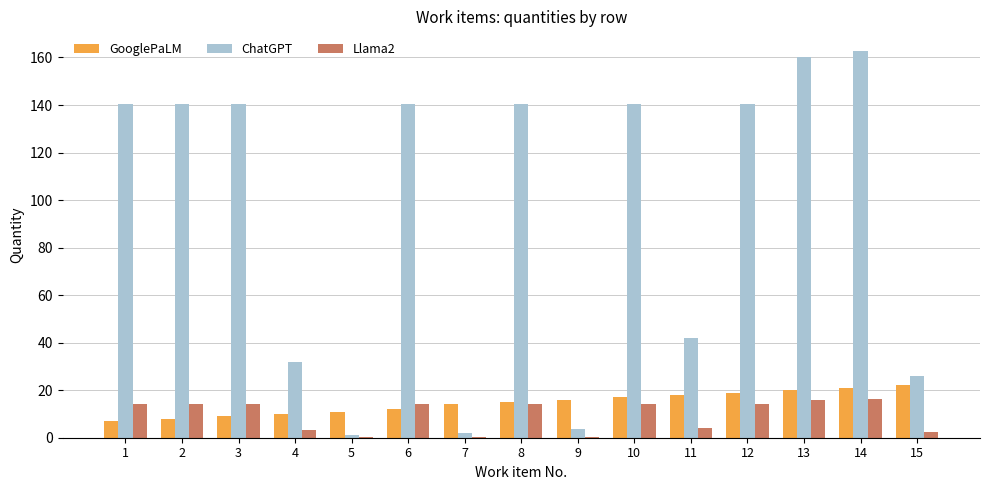

True or false: ChatGPT has a value of 3.6 at 9.

True